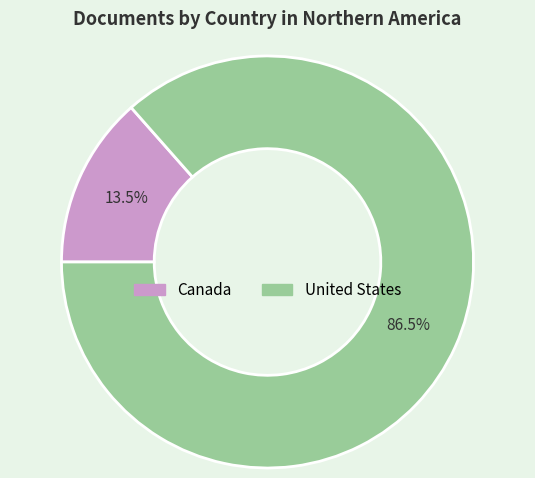

Between United States and Canada, which is larger?

United States